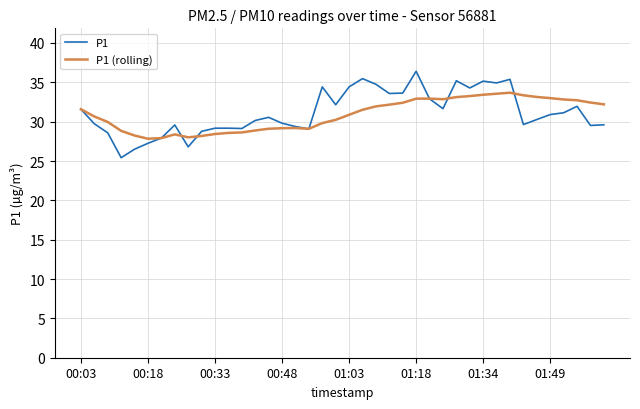

Rank the series by their maximum value, from lowest to highest.

P1 (rolling), P1